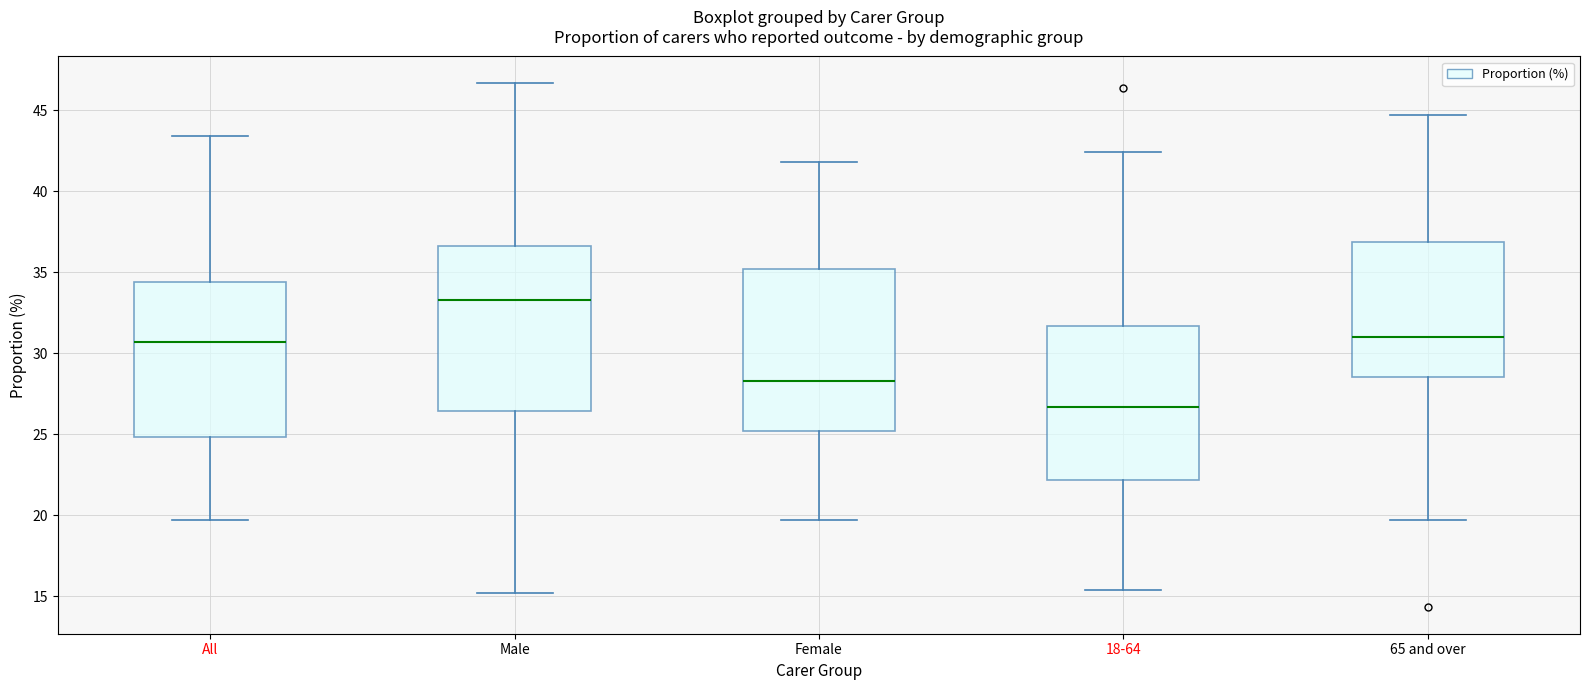

Reading left to right, transcribe this box plot: for each box, give where its median line is, the range the box spans, and where its two whiskers end, as read against the y-axis. The values are not printed on the chart, so give them approximately, as read against the axis.

All: median 30.5, box 25.0 to 34.5, whiskers 19.5 to 43.5
Male: median 33.5, box 26.5 to 36.5, whiskers 15.0 to 46.5
Female: median 28.5, box 25.0 to 35.0, whiskers 19.5 to 42.0
18-64: median 26.5, box 22.0 to 31.5, whiskers 15.5 to 42.5
65 and over: median 31.0, box 28.5 to 37.0, whiskers 19.5 to 44.5